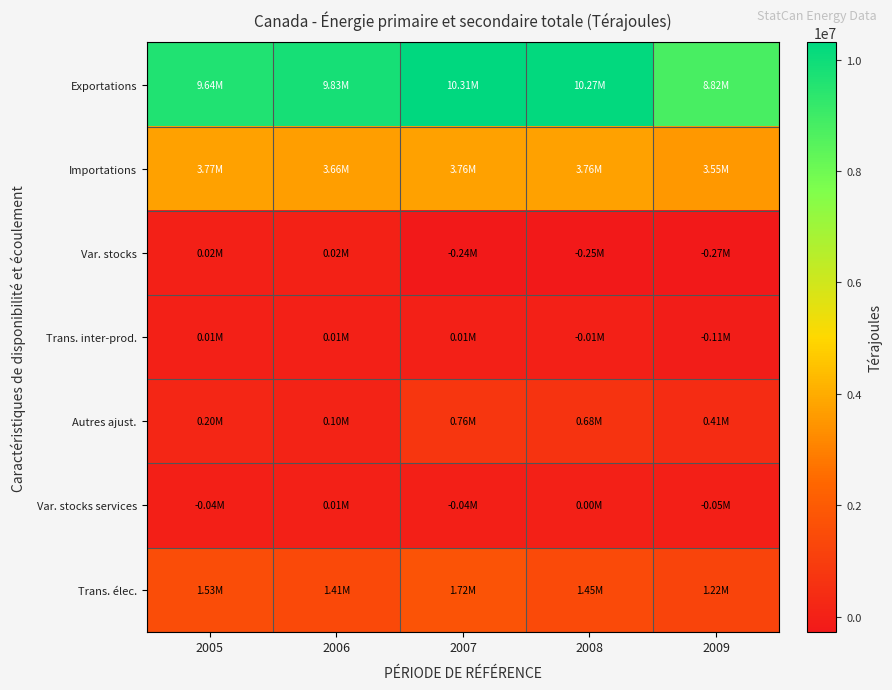

Which series changed the most between 2007 and 2009?

Exportations